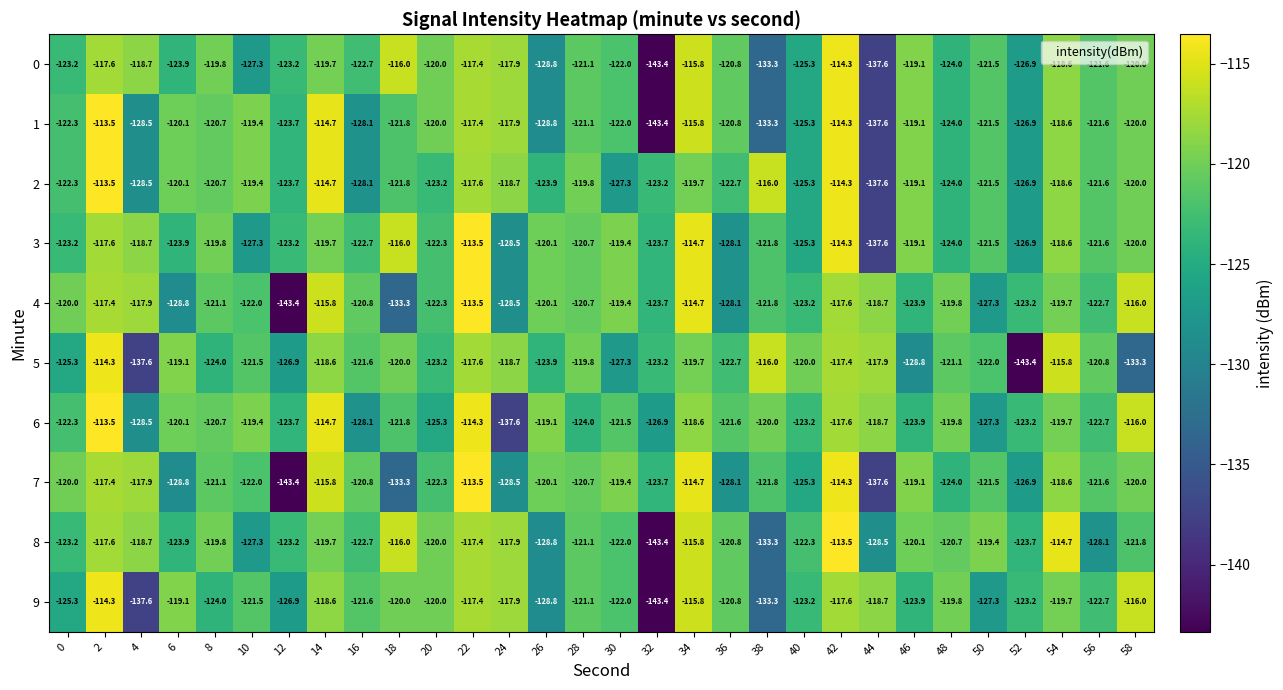

At which category is the sum across all series the highest?

42